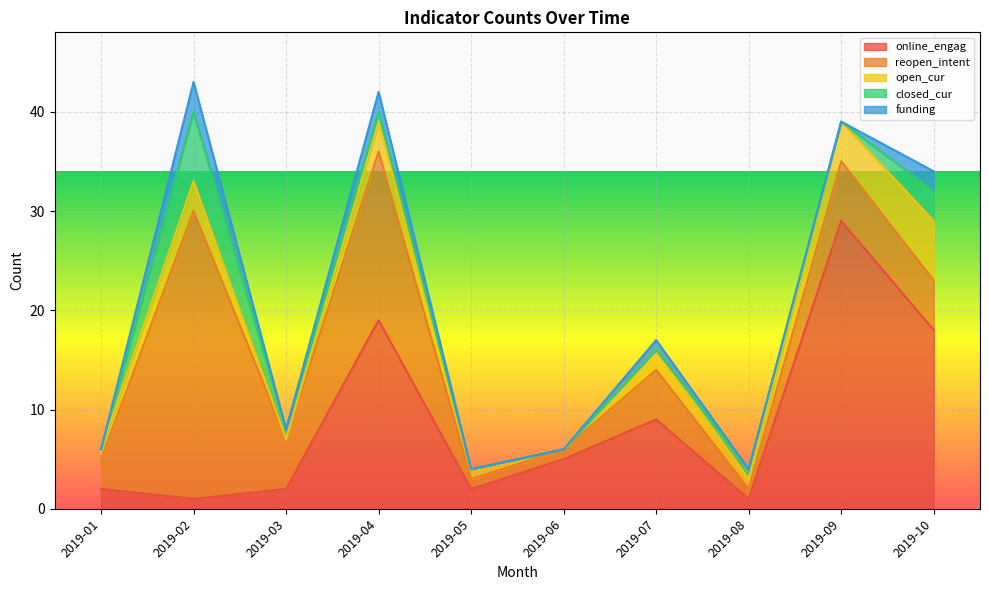

At which label does online_engag reach its peak?

2019-09